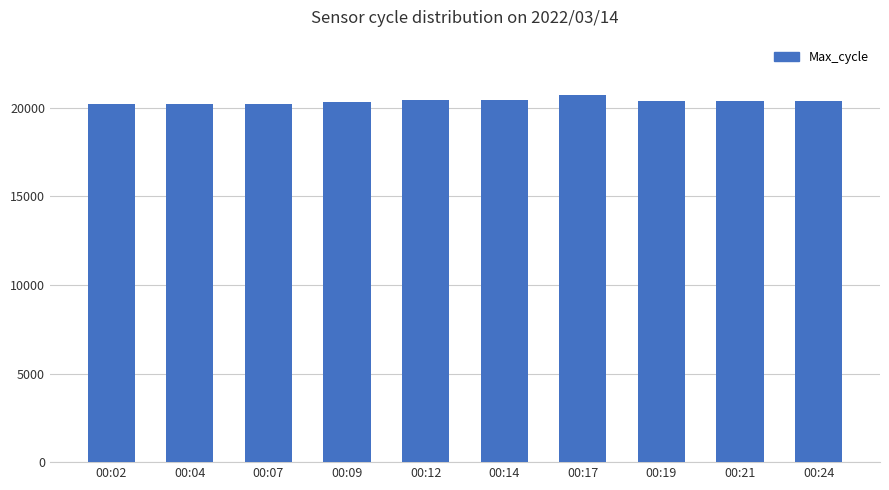

How many values are below 20385?

5